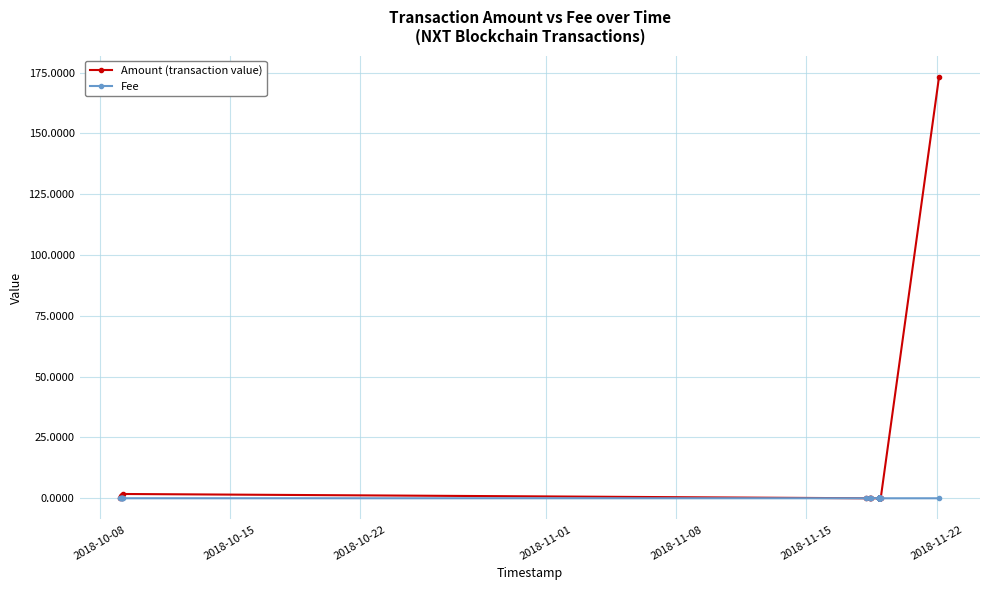

Reading left to right, what are all the values shown in this chart?

Amount (transaction value): 0.0	0.6	1.1	0.7	1.2	0.1	1.8	0.0	0.0	0.0	0.0	0.0	0.0	0.0	0.0	0.0	0.0	0.0	0.0	0.0	0.0	0.0	0.0	0.0	0.0	0.0	0.0	0.0	0.0	0.0	0.0	0.0	0.0	0.0	0.0	0.0	0.0	0.0	0.0	173.3
Fee: 0.0	0.0	0.0	0.0	0.0	0.0	0.0	0.0	0.1	0.1	0.1	0.0	0.0	0.0	0.0	0.0	0.1	0.0	0.0	0.0	0.0	0.0	0.0	0.0	0.0	0.0	0.0	0.0	0.0	0.0	0.0	0.0	0.0	0.0	0.0	0.0	0.0	0.0	0.0	0.0